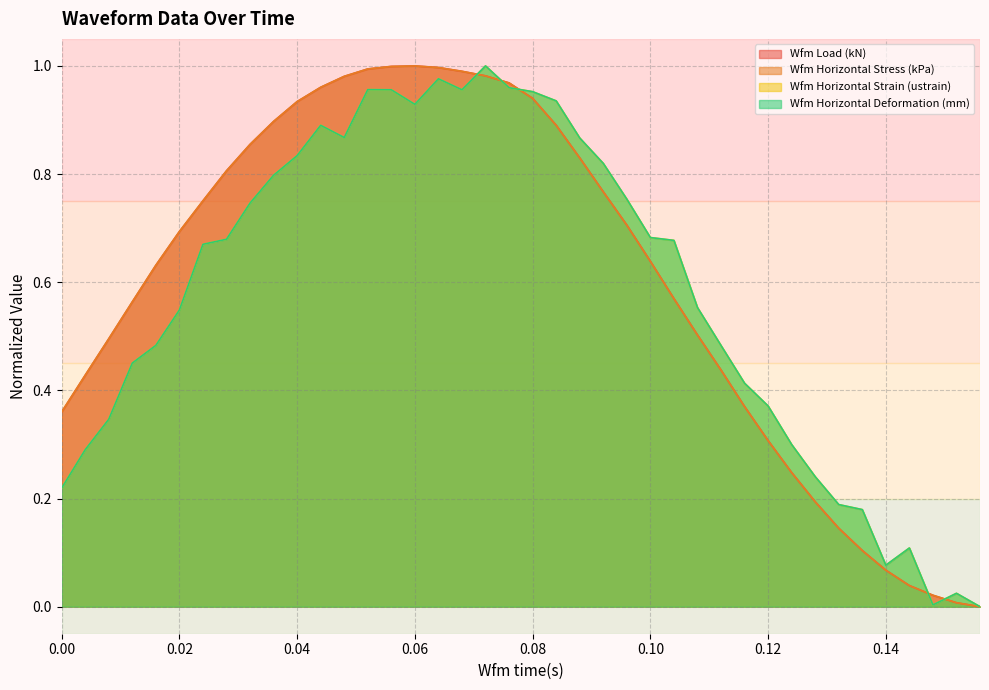

The value of Wfm Horizontal Strain (ustrain) at 17 is 1.7. True or false?

False